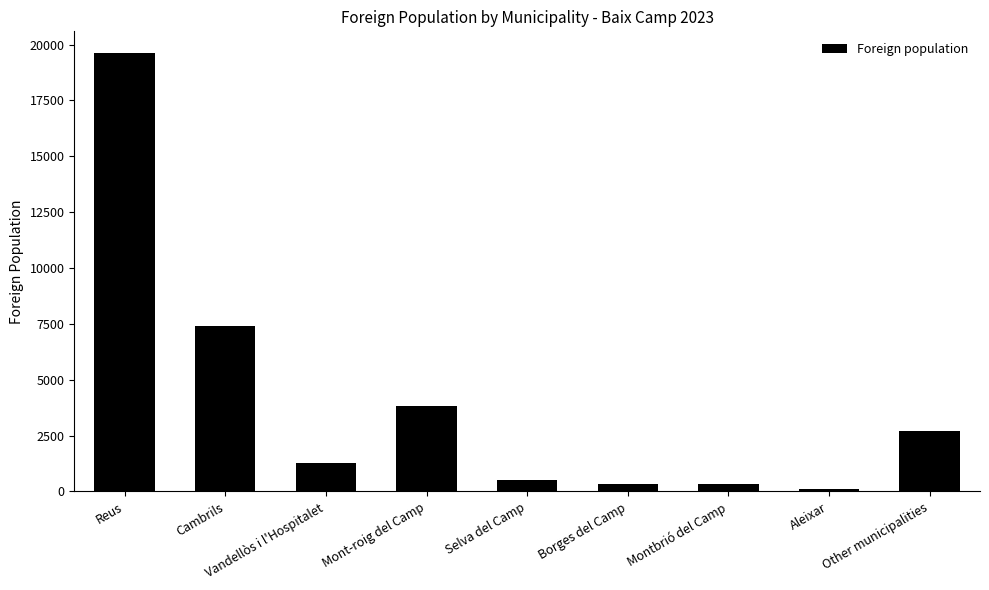

What is the maximum value shown in the chart?

19615